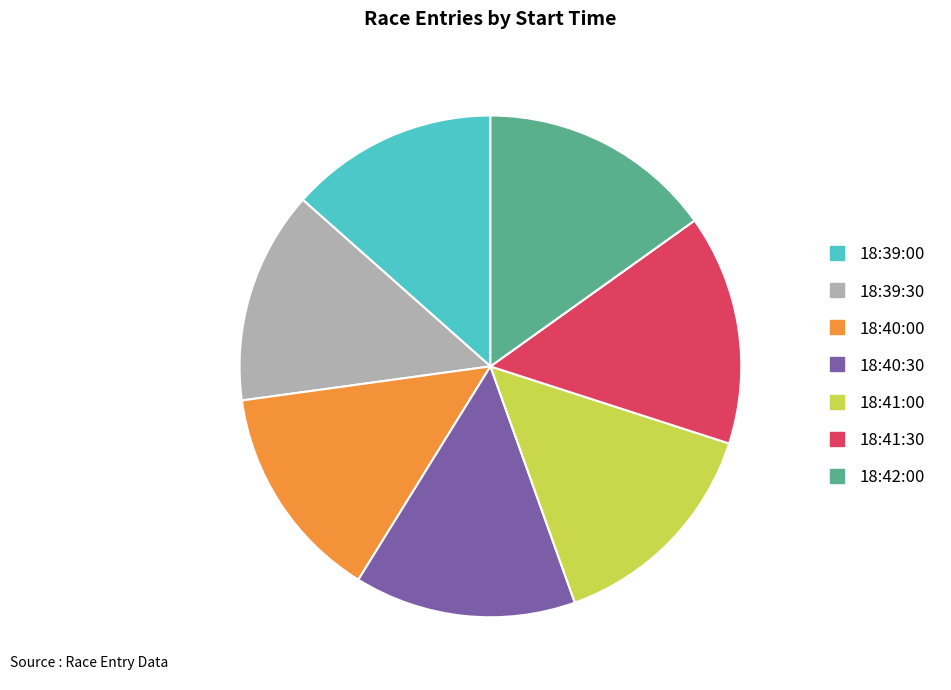

Is the sum of 18:39:00 and 18:42:00 greater than half?

No